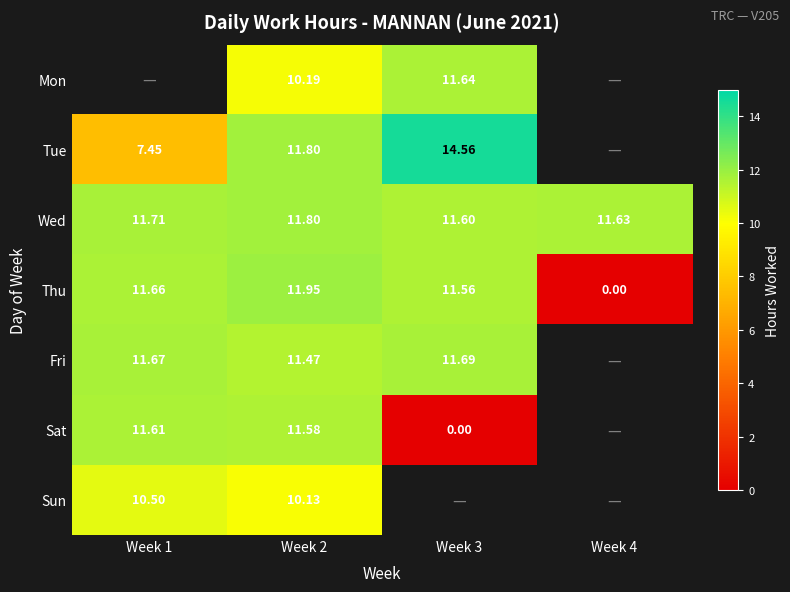

What is the sum of all Thu values?

35.2